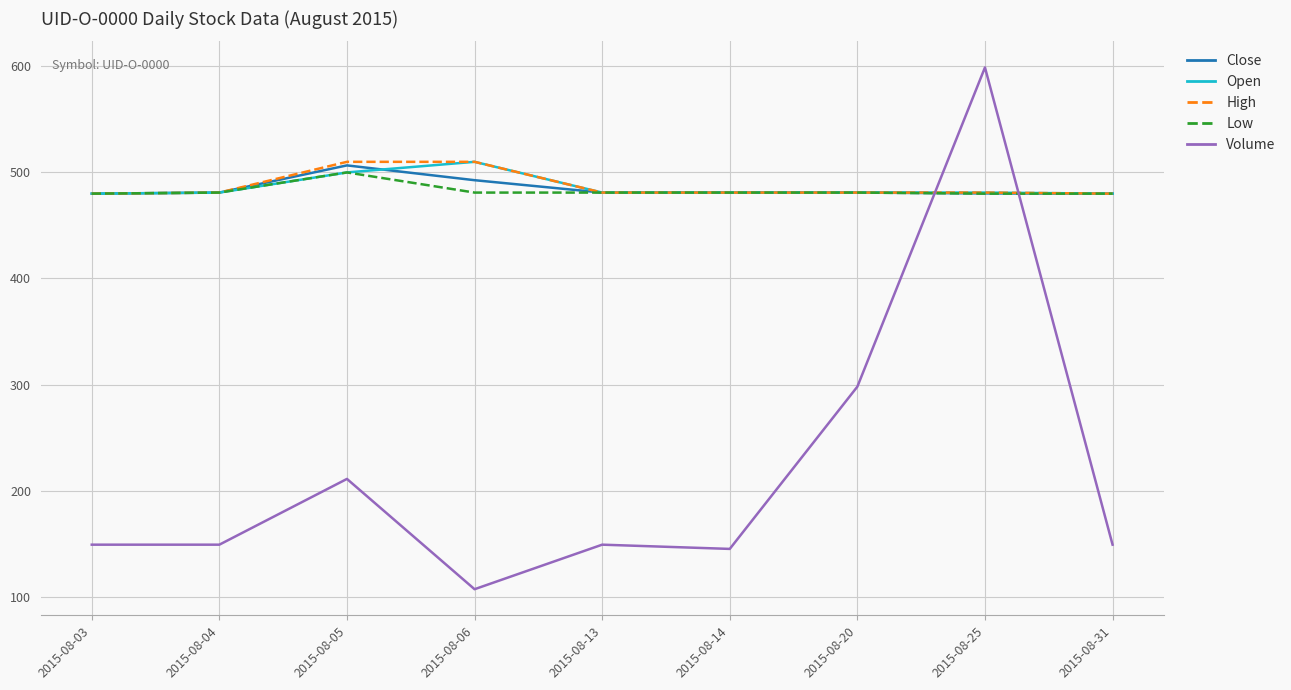

At which category is the sum across all series the highest?

2015-08-25